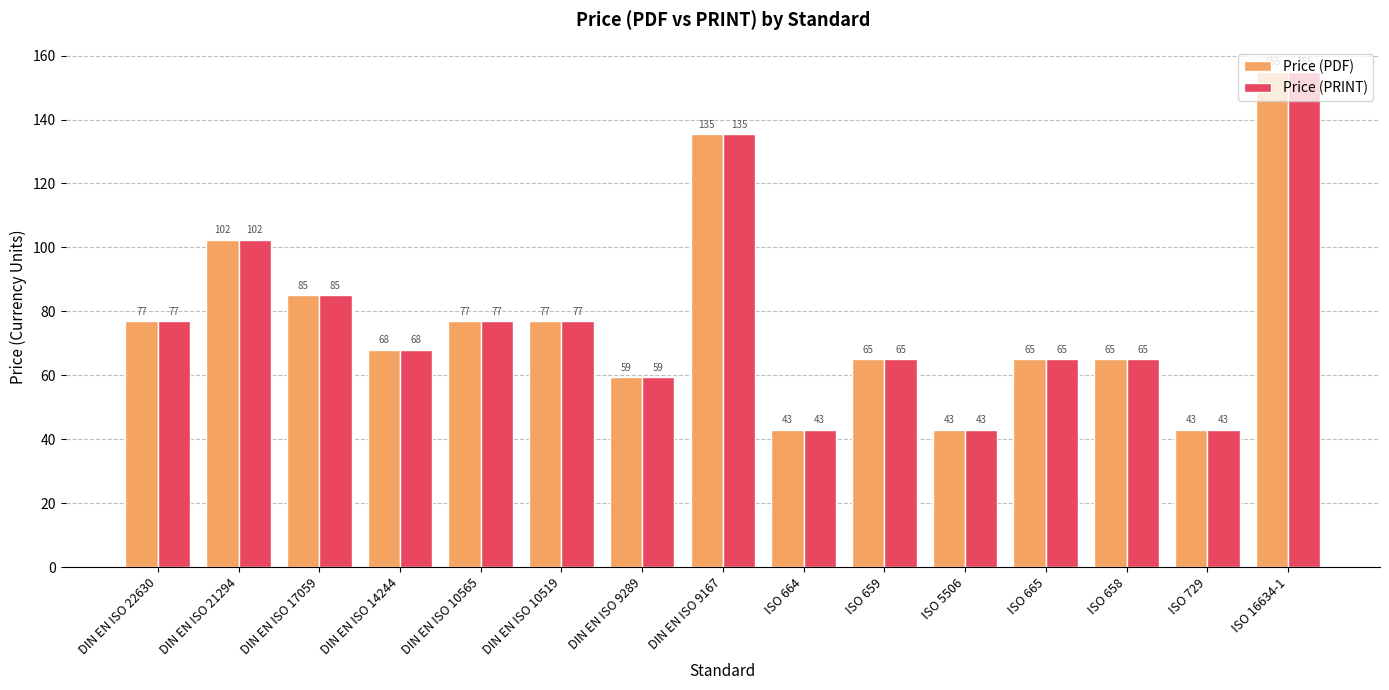

Is it true that Price (PRINT) equals 76.8 at DIN EN ISO 10565?

True